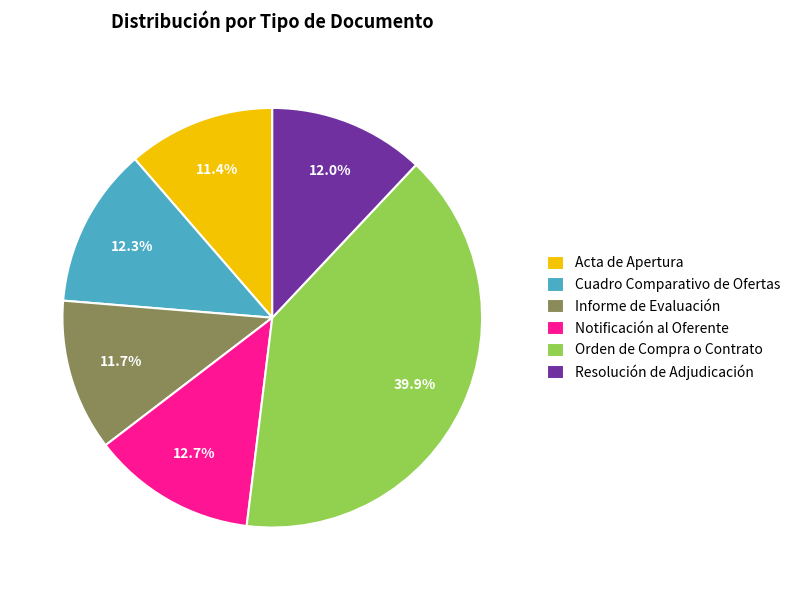

How many slices are in this pie chart?

6